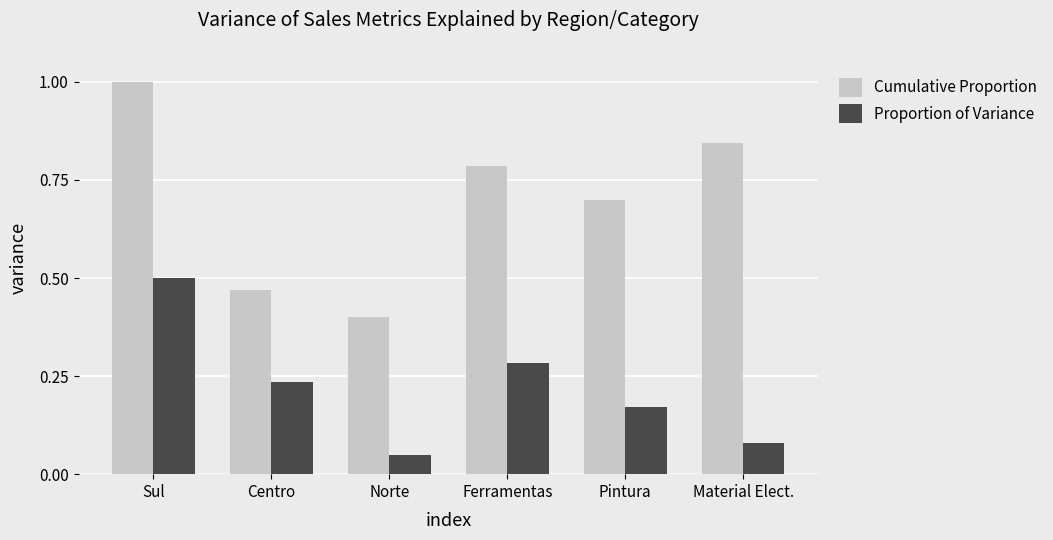

What is the average value of the Cumulative Proportion series?

0.7